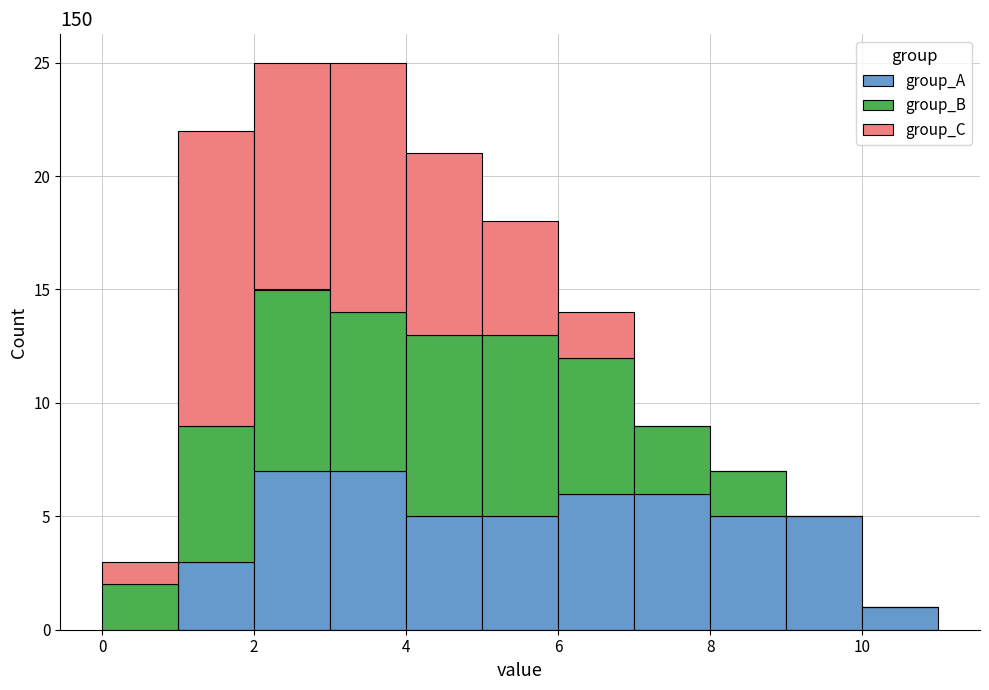

Reading left to right, transcribe this chart: for each stacked bar, give the range it covers on the x-axis and its total height. The values are not printed on the chart, so give them approximately, as read against the axis.

0 to 1: 3
1 to 2: 22
2 to 3: 25
3 to 4: 25
4 to 5: 21
5 to 6: 18
6 to 7: 14
7 to 8: 9
8 to 9: 7
9 to 10: 5
10 to 11: 1